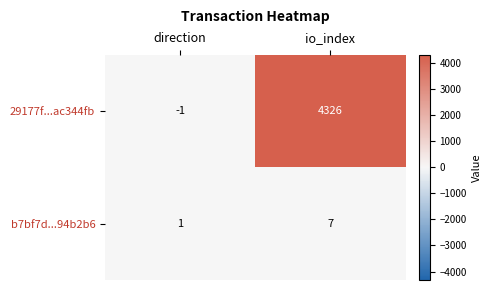

Which category has the highest value in the 29177f...ac344fb series?

io_index